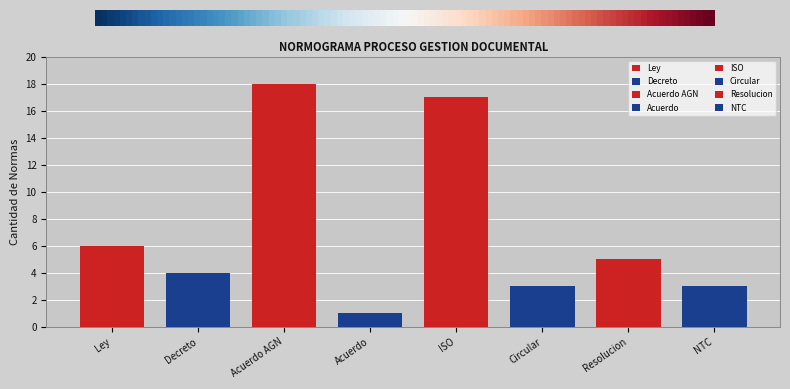

Is it true that Norma Items equals 4 at Decreto?

True